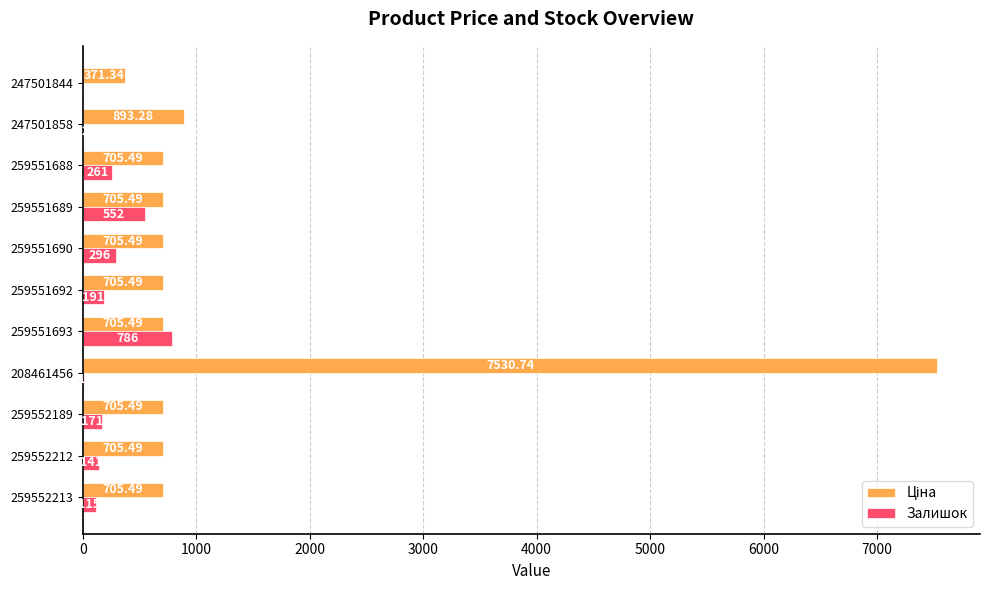

At which category is the sum across all series the highest?

208461456